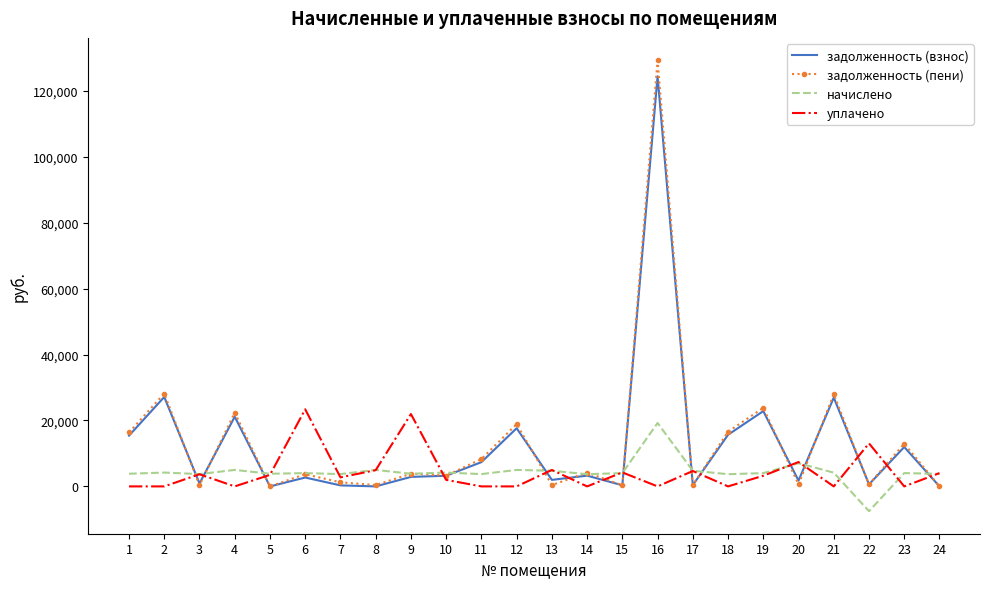

Which series has the widest spread of values?

задолженность (пени)